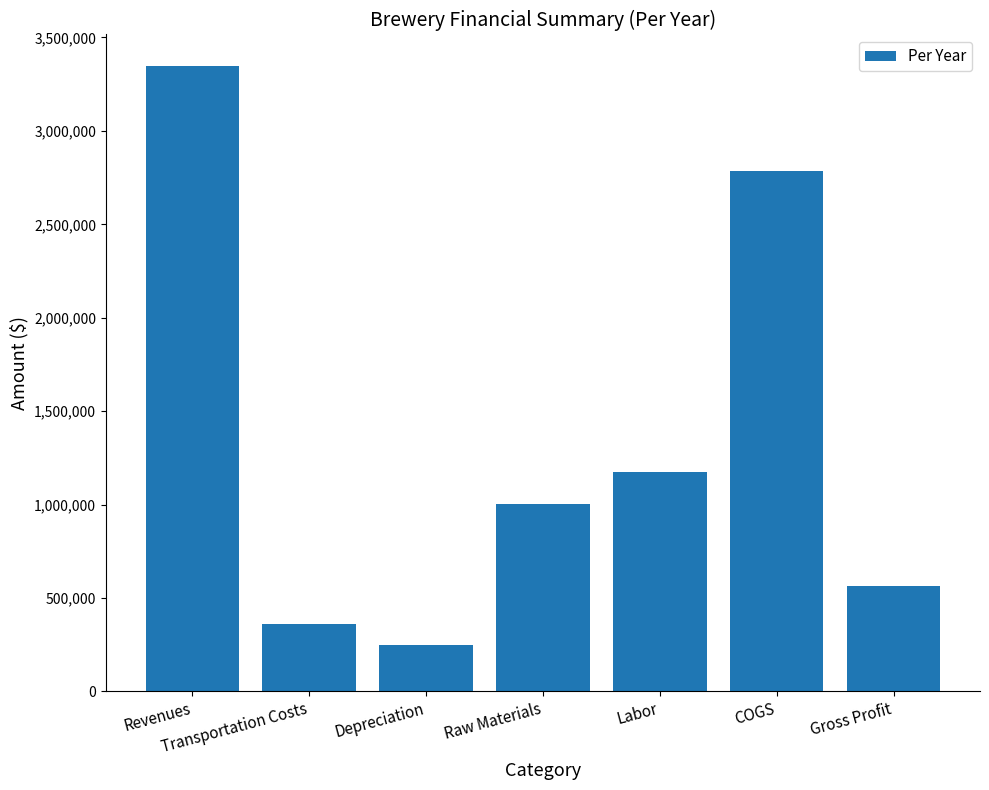

What is the sum of the values at COGS and Gross Profit?

3348623.1